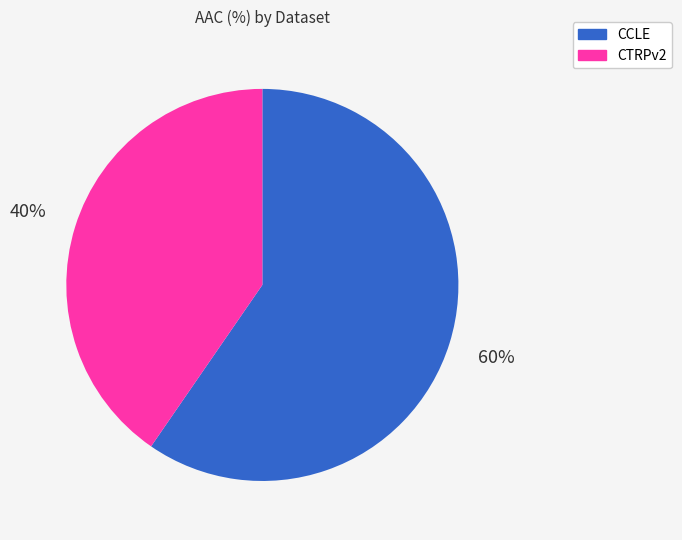

Does any single category account for the majority?

Yes